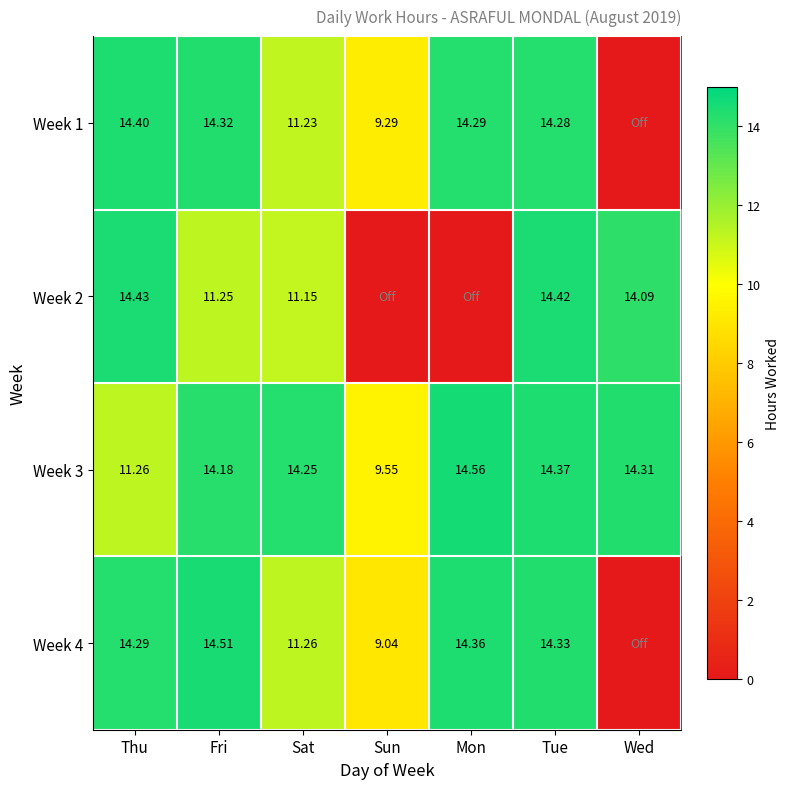

What is the total value across all series at Mon?

43.2